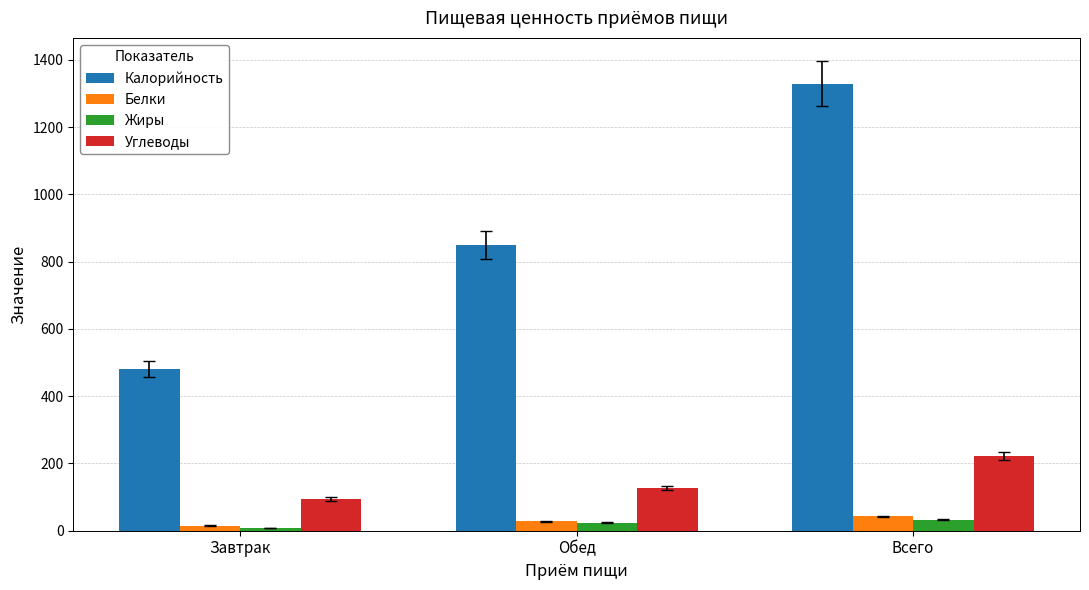

Reading right to left, extract all data points from this chart.

Калорийность: 1329.0	849.4	479.7
Белки: 43.0	28.1	15.4
Жиры: 32.0	23.9	8.2
Углеводы: 222.0	127.7	94.4